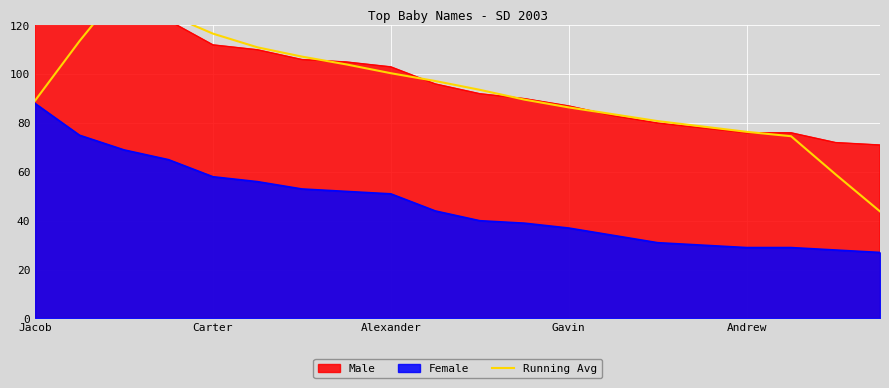

How many points are higher than both their immediate neighbors (excluding endpoints)?

1